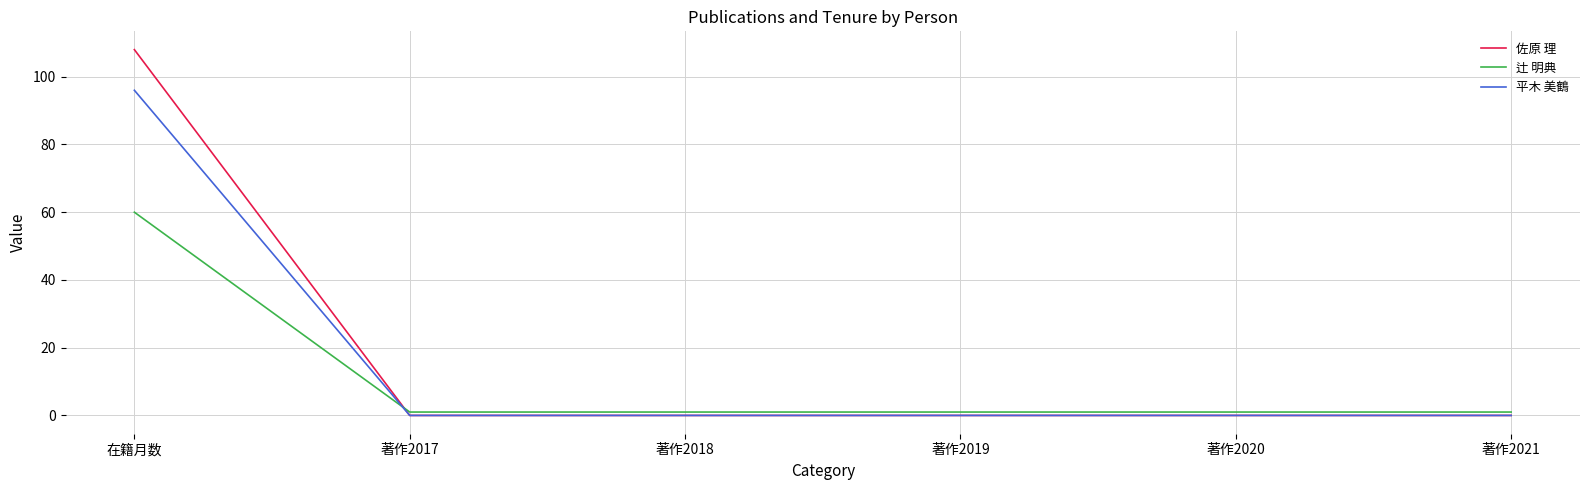

Which series has the largest total across all categories?

佐原 理